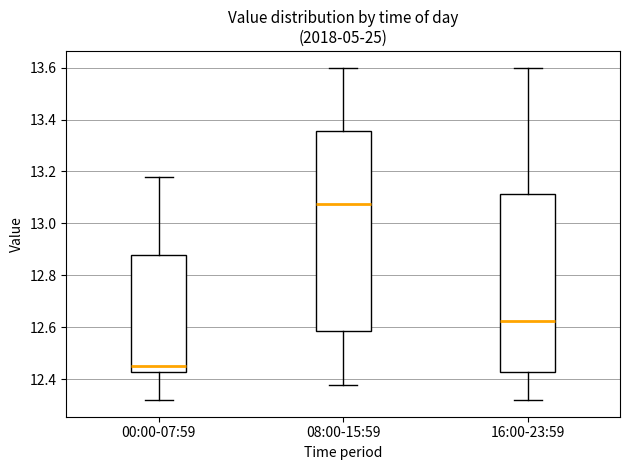

Which box's median line is the lowest?

00:00-07:59